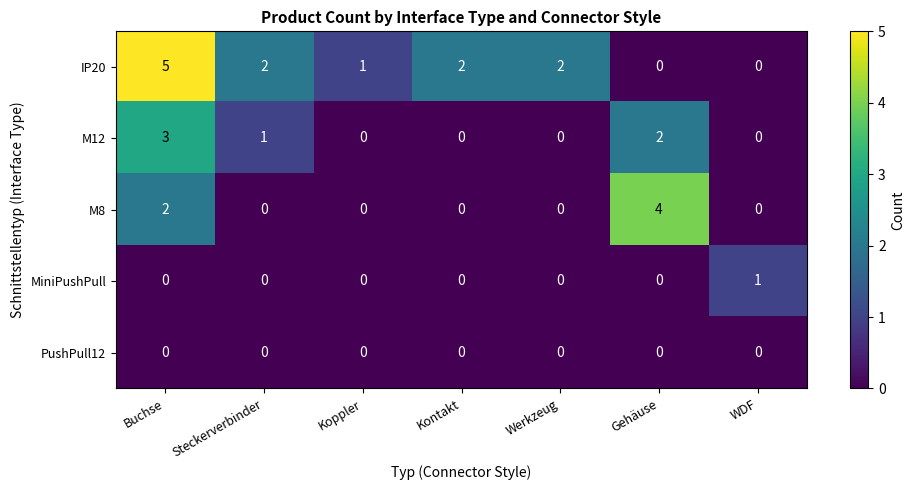

Count the M12 values in the range 0 to 2.

6